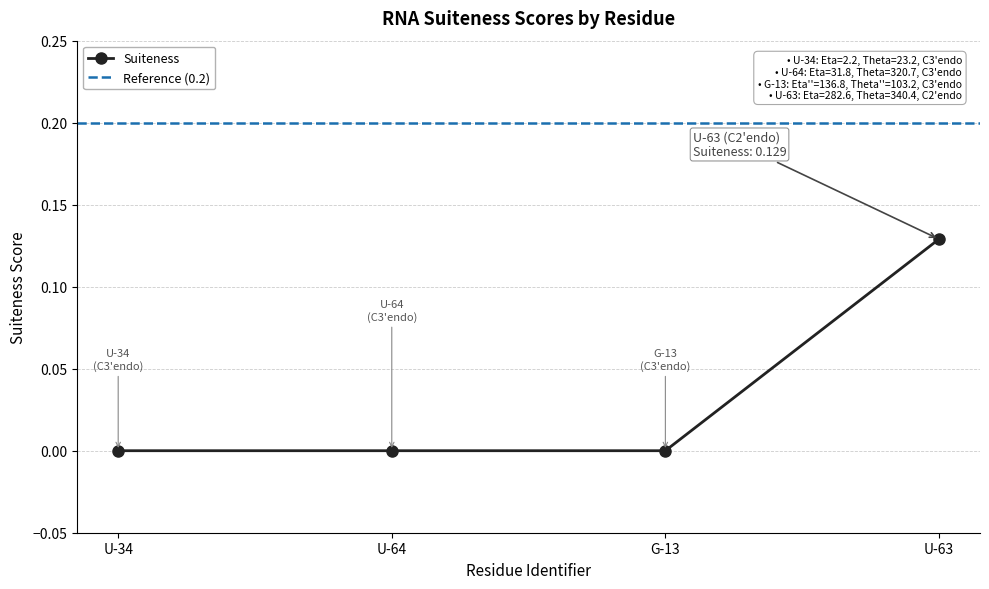

Which has a higher value, U-34 or G-13?

U-34